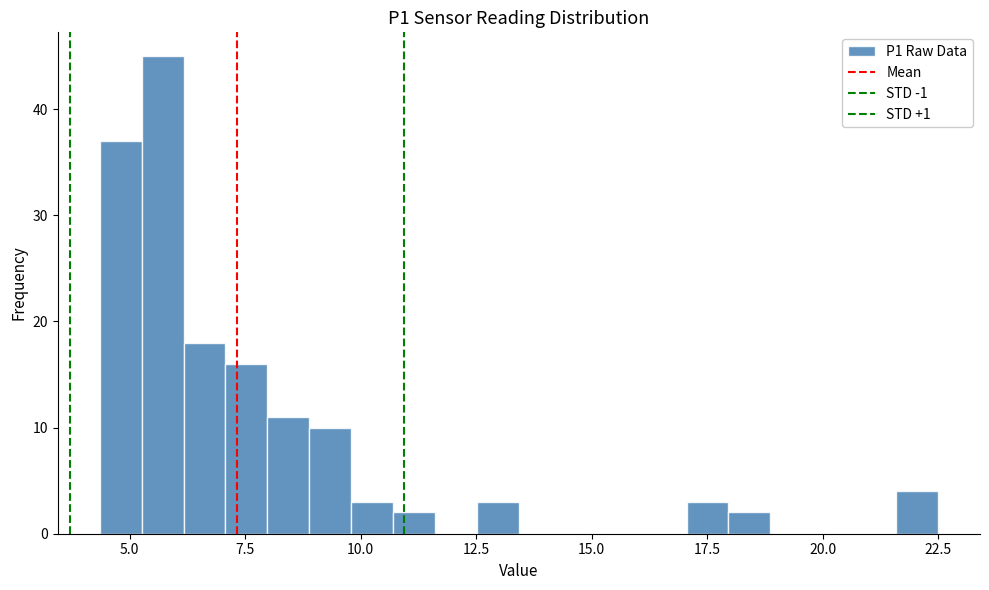

Read against the x-axis, roughly where is the centre of the tallest bar?

5.5